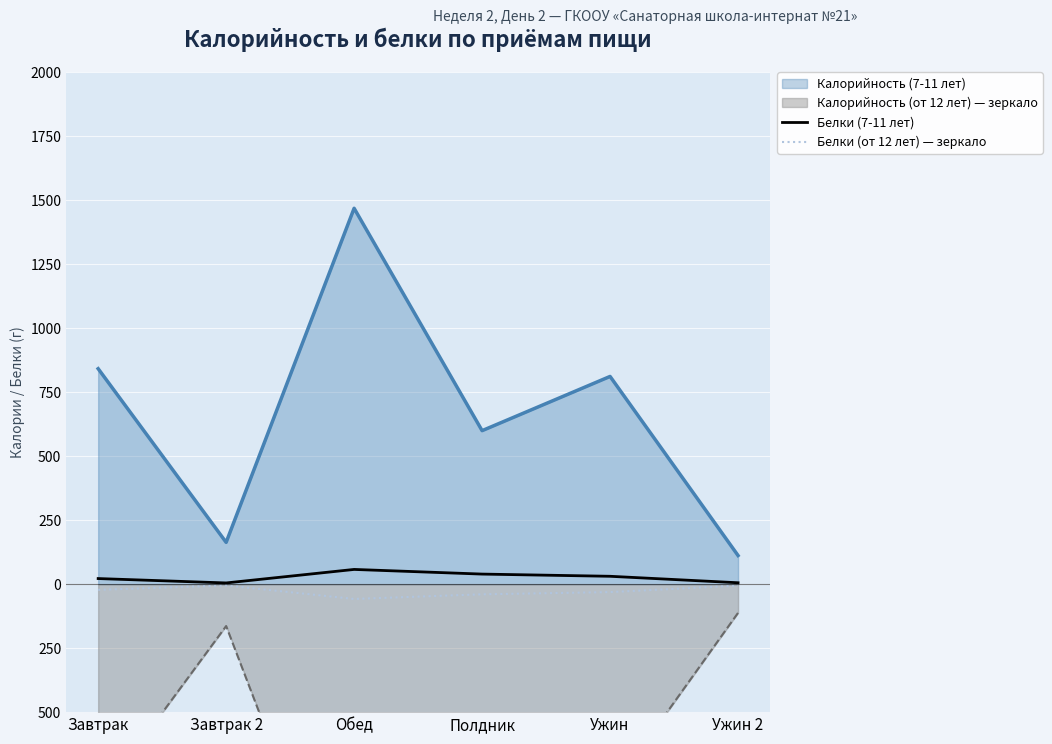

Which label corresponds to the largest value in the chart?

Обед